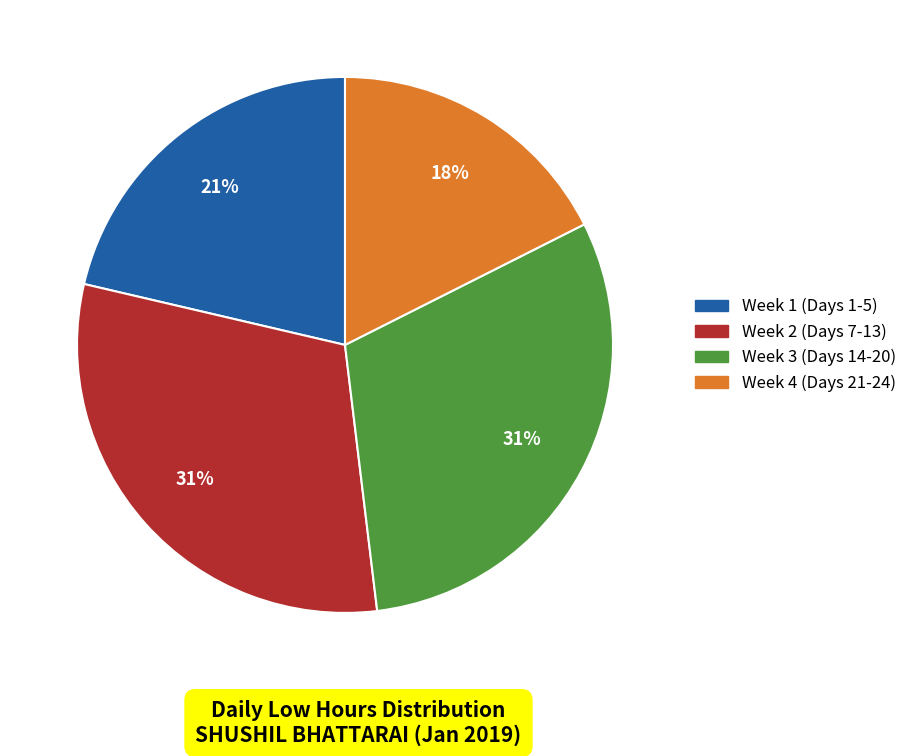

Is there any slice that represents more than half of the pie?

No